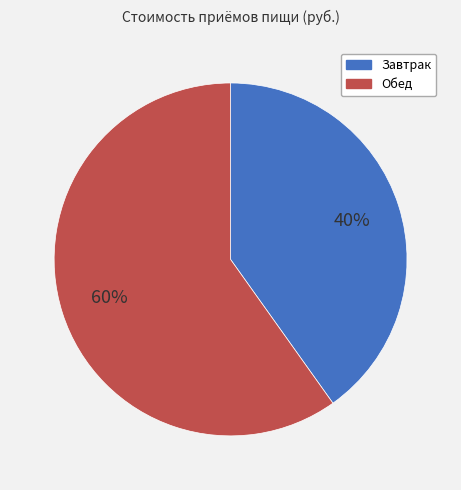

Combined, do Завтрак and Обед account for over 50%?

Yes